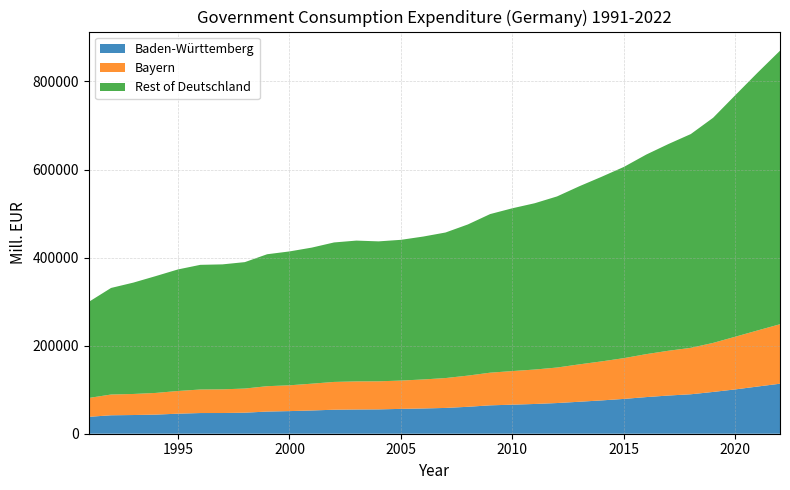

What is the lowest value of the Baden-Württemberg series?

38409.4